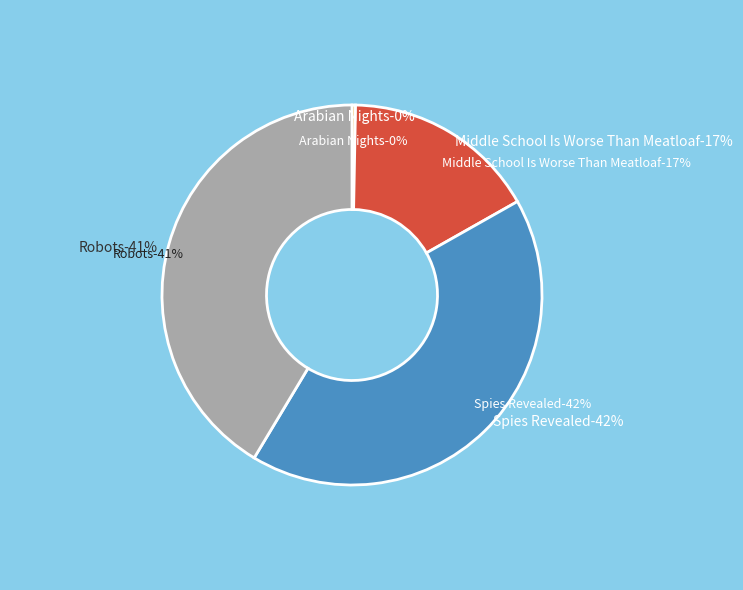

What is the smallest slice in the pie chart?

Arabian Nights